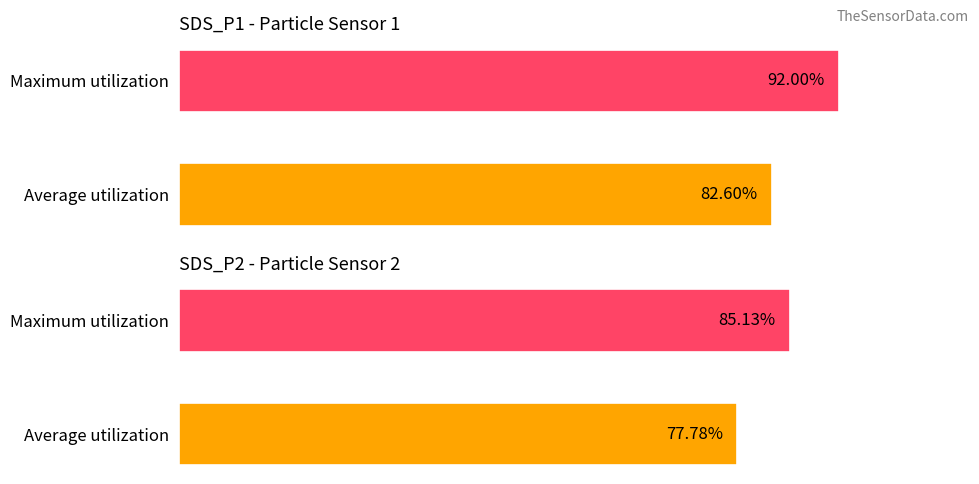

What is the average value of the SDS_P1 series?

87.3